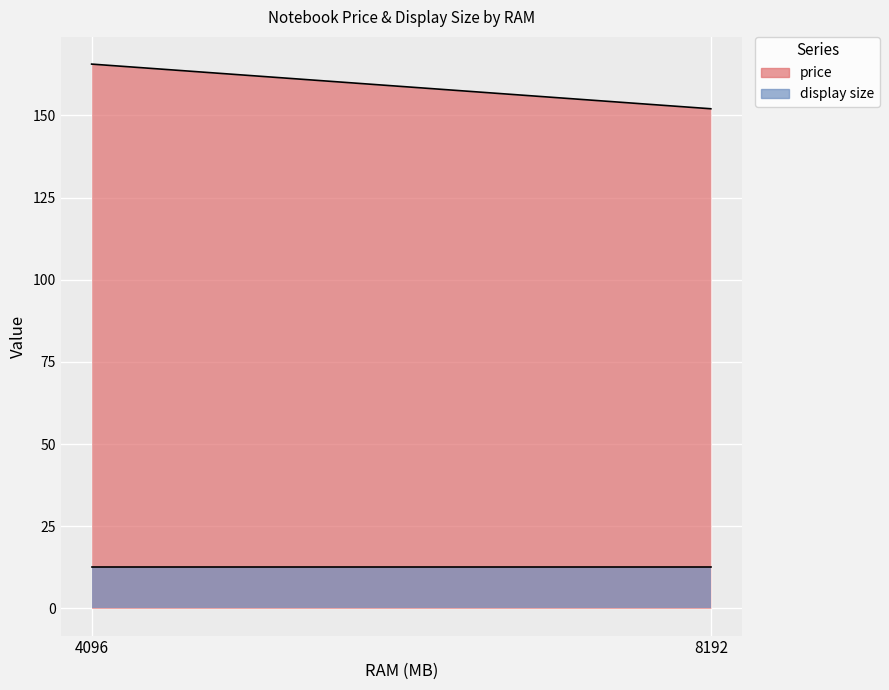

At which category does price reach its first local valley?

2